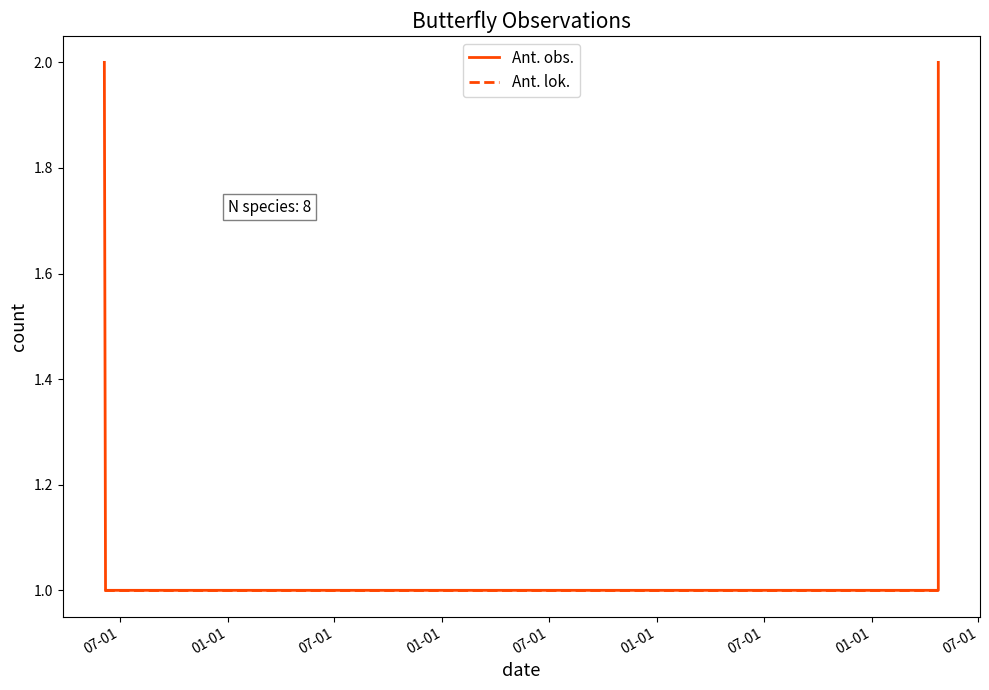

Which has a higher value, 01-01 or 07-01?

01-01